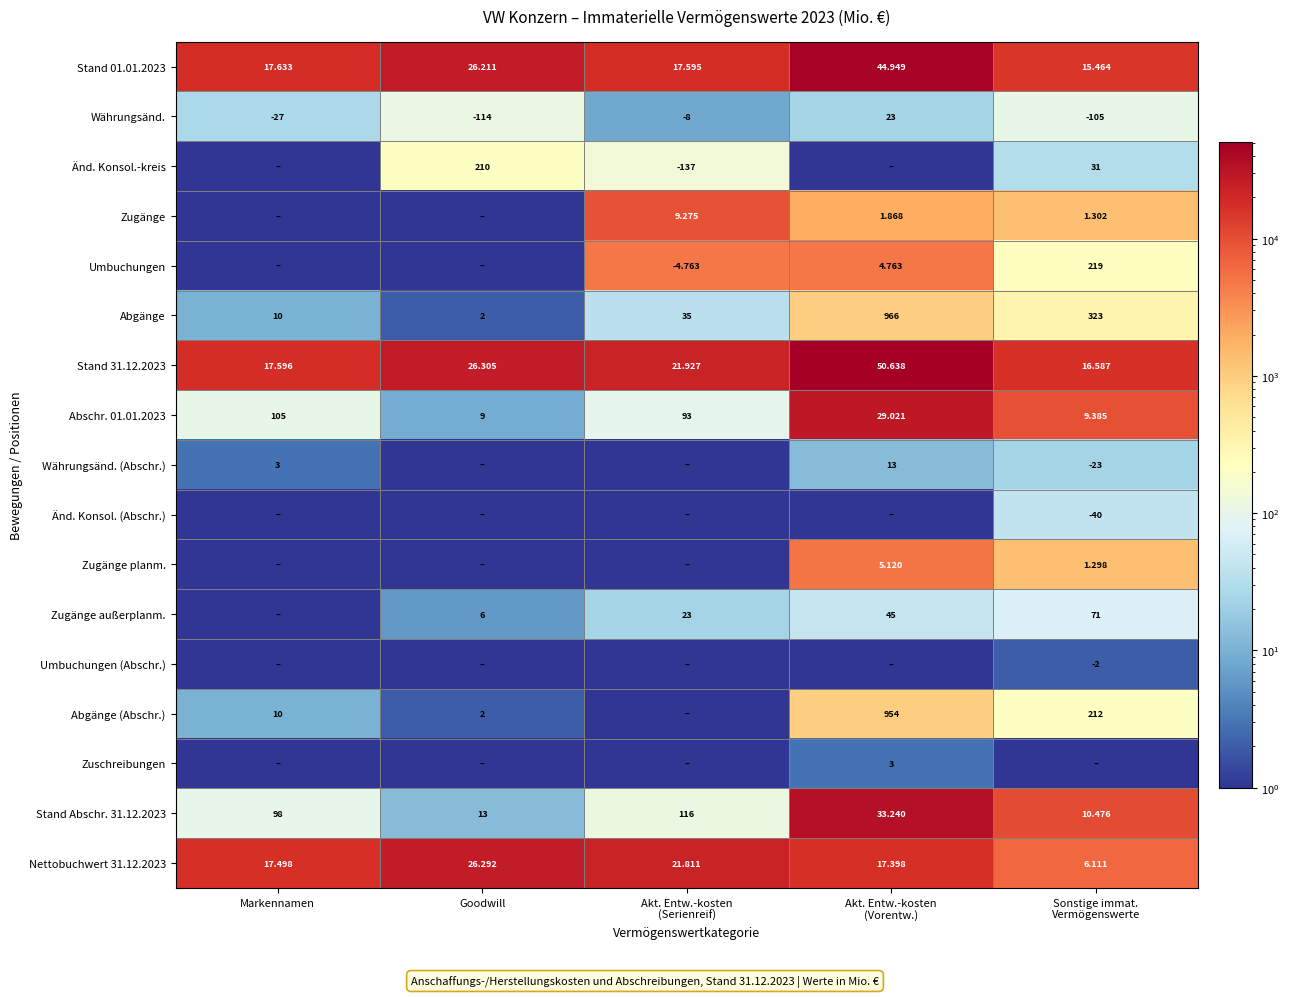

Which category has the lowest value across all series?

Markennamen